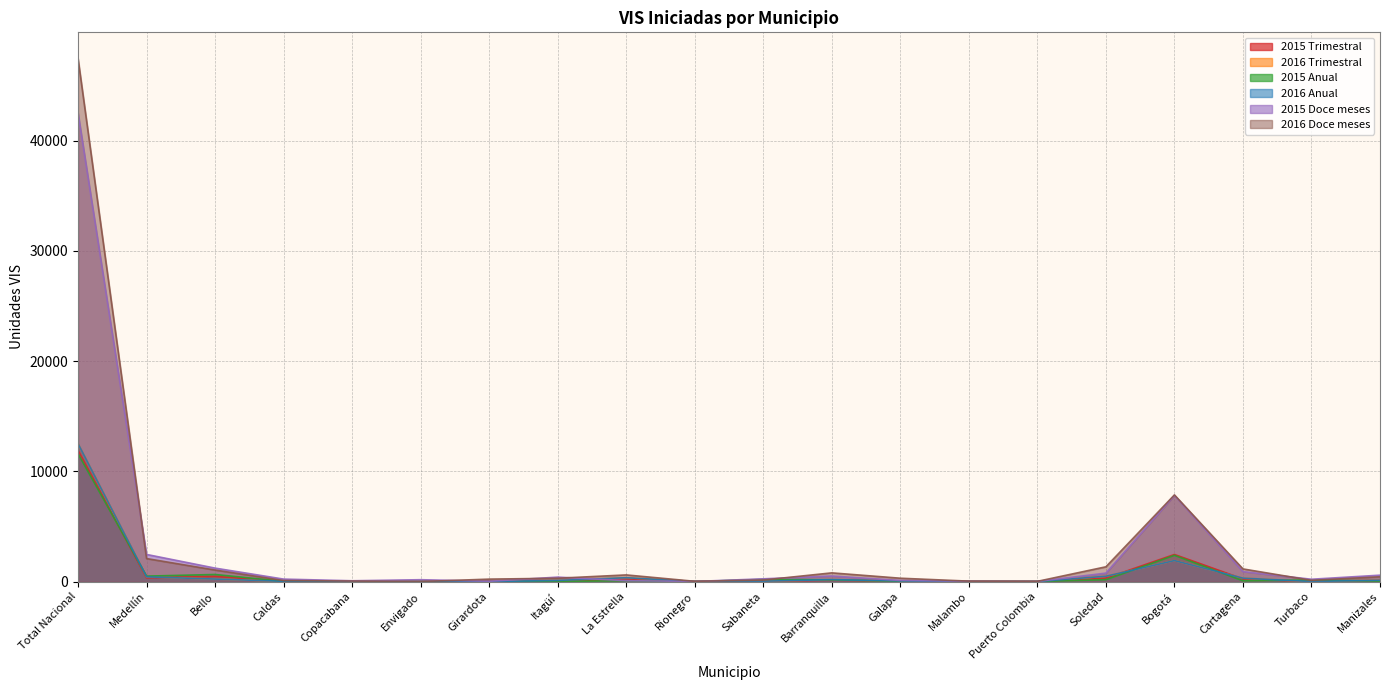

What is the highest value of the 2015 Anual series?

11595